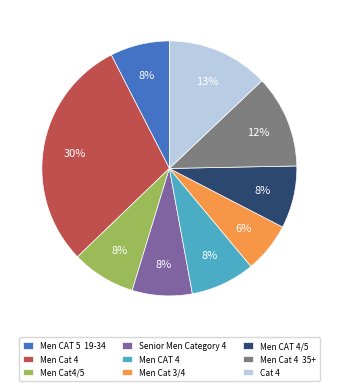

How many segments does this pie chart have?

9